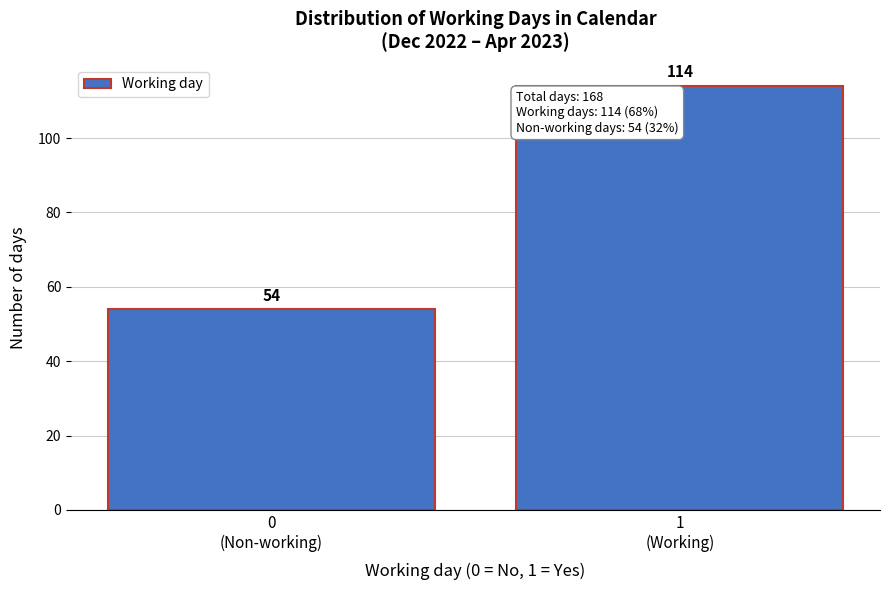

Reading right to left, extract all data points from this chart.

114	54